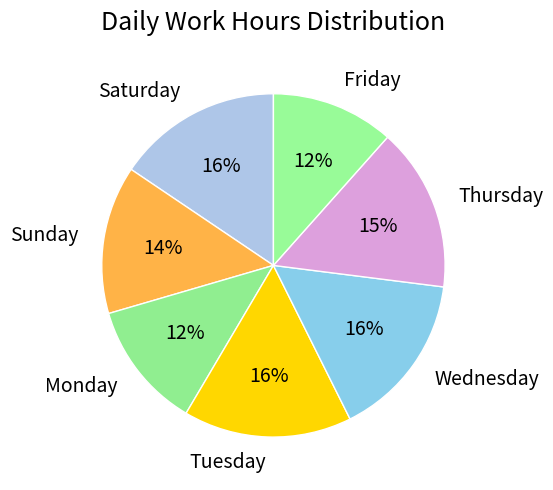

Does Wednesday represent more than half of the total?

No